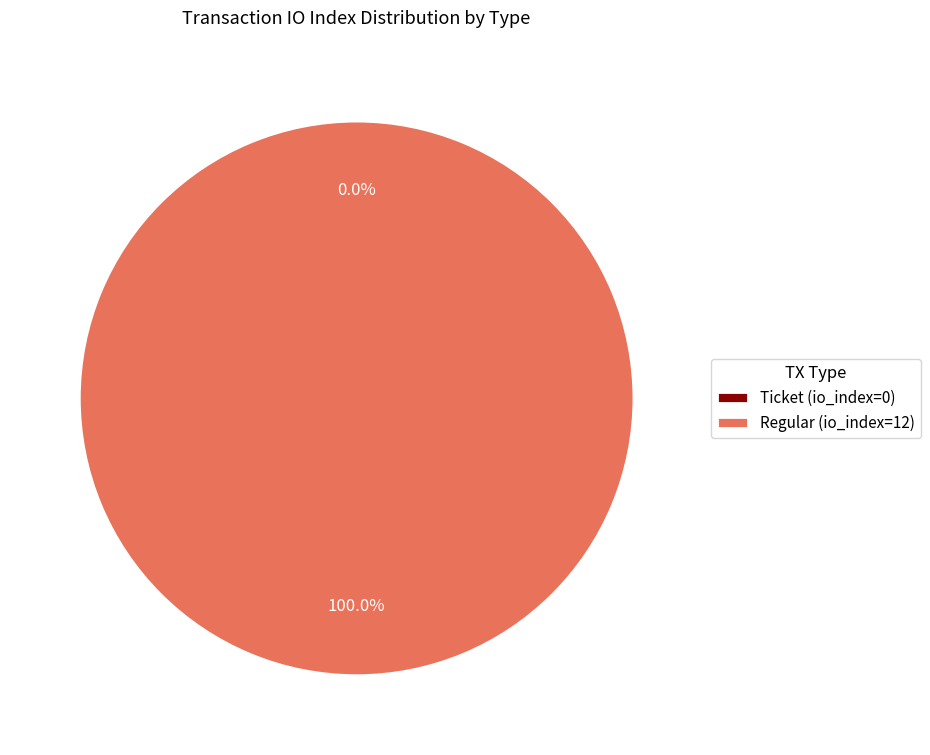

Does Regular (io_index=12) represent more than half of the total?

Yes